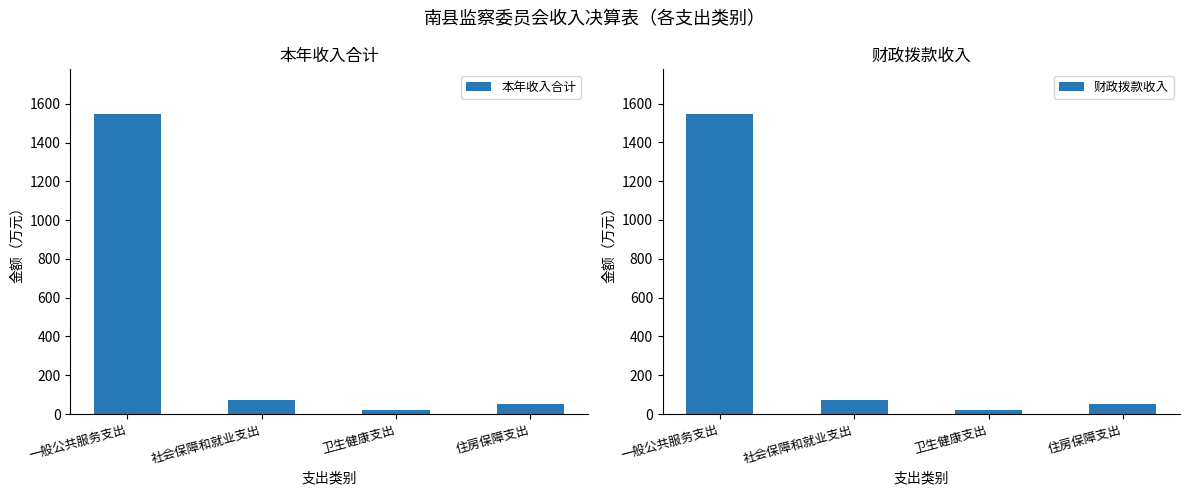

Reading left to right, what are all the values shown in this chart?

本年收入合计: 1545.9	74.1	22.0	50.8
财政拨款收入: 1544.7	74.1	22.0	50.8